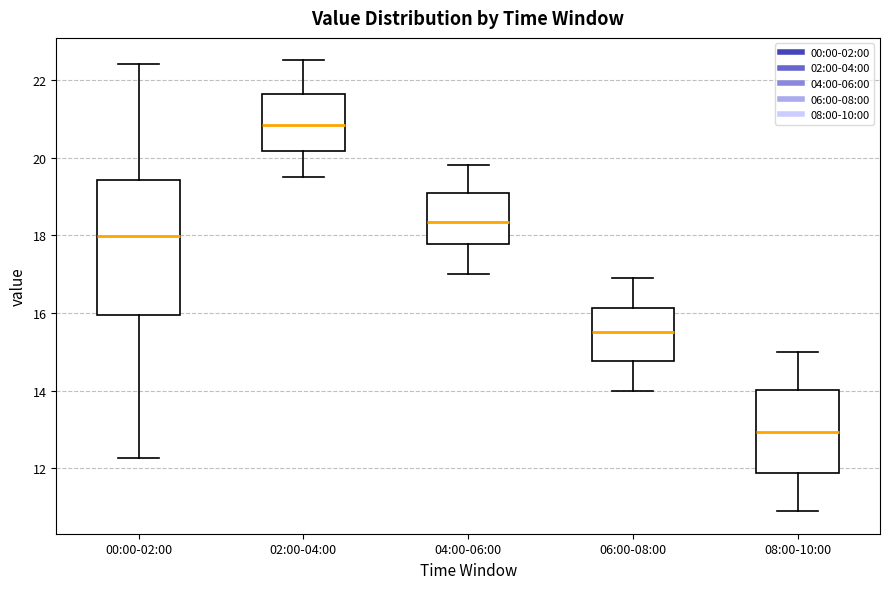

Which box's median line is the lowest?

08:00-10:00